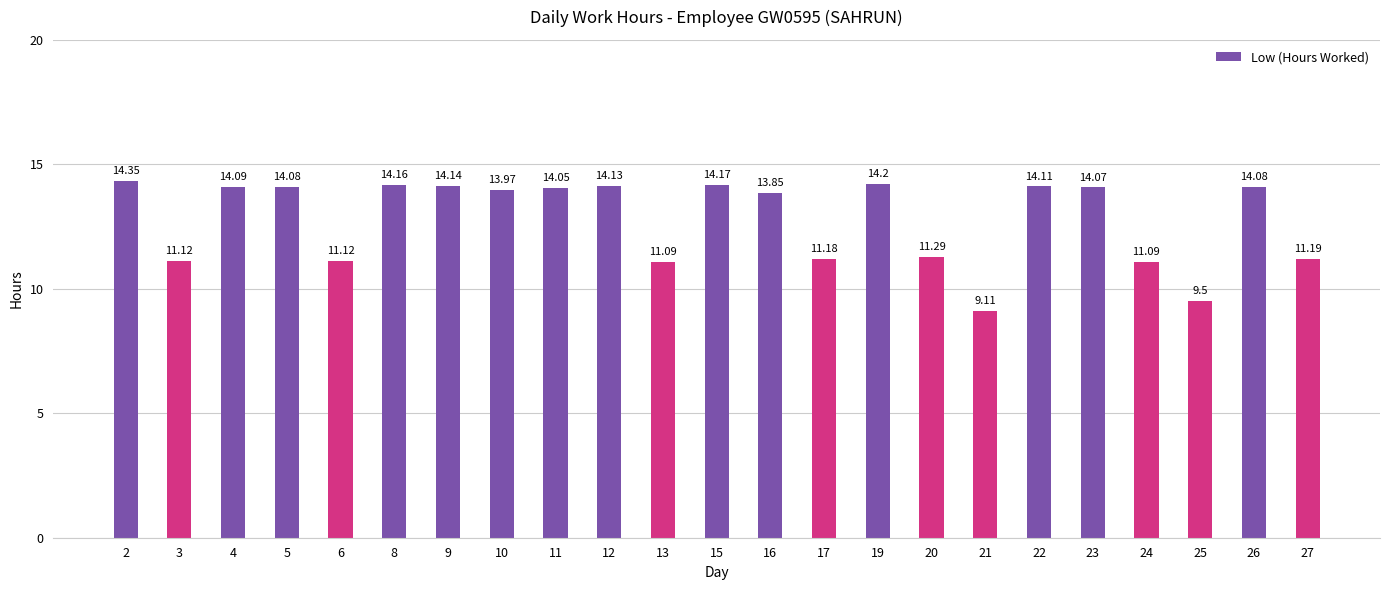

How many values are below 14?

11